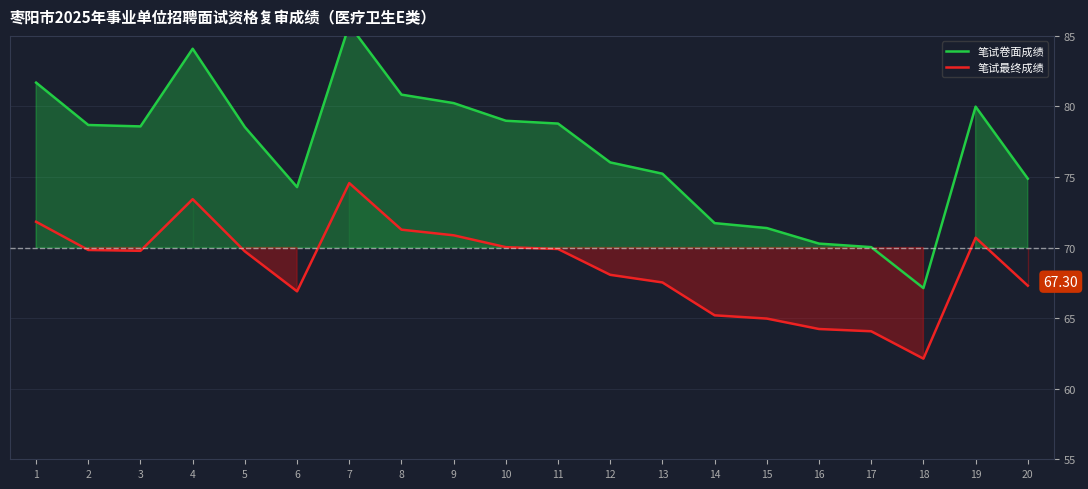

Which label corresponds to the smallest value in the chart?

18